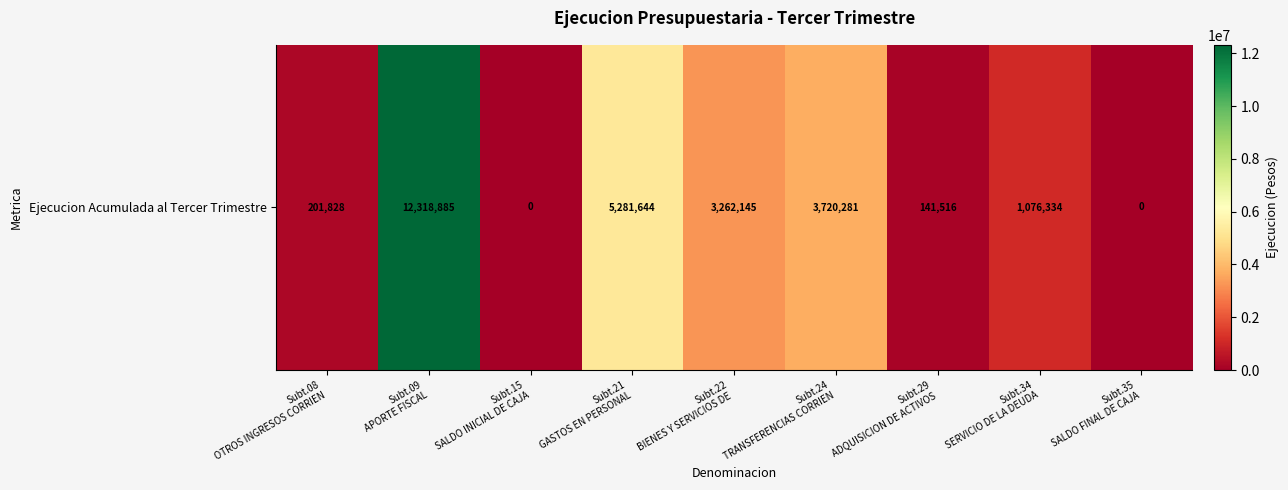

Reading left to right, what are all the values shown in this chart?

201828	12318885	0	5281644	3262145	3720281	141516	1076334	0